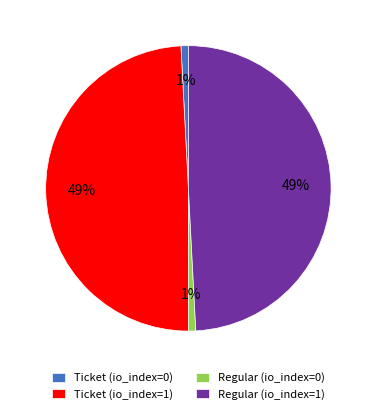

What percentage is the Ticket (io_index=1) slice, to the nearest percent?

49%